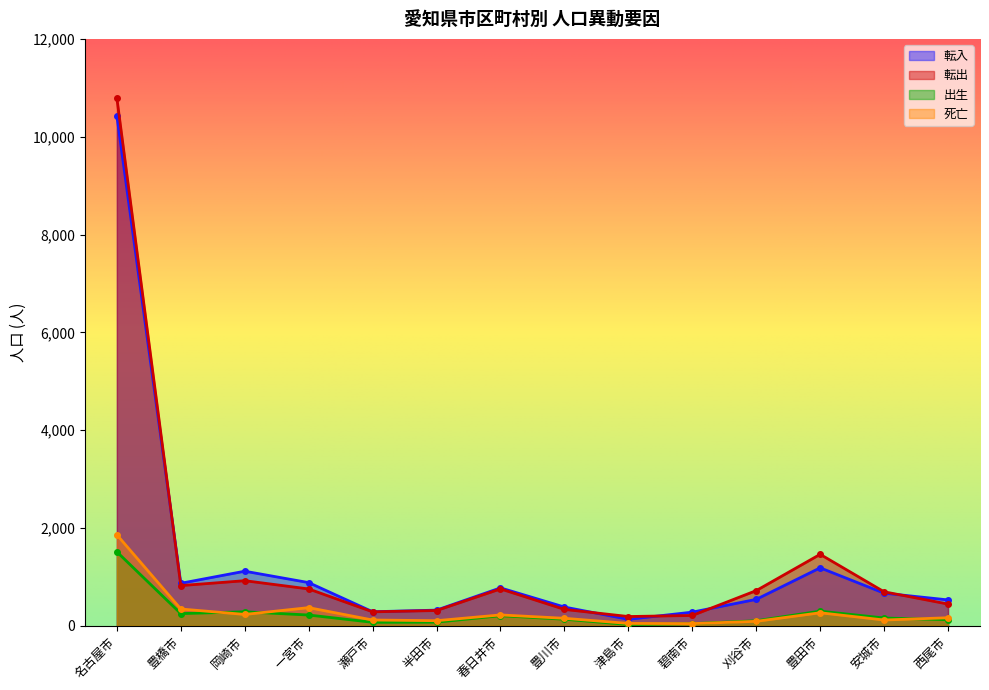

Which series has the largest total across all categories?

転出